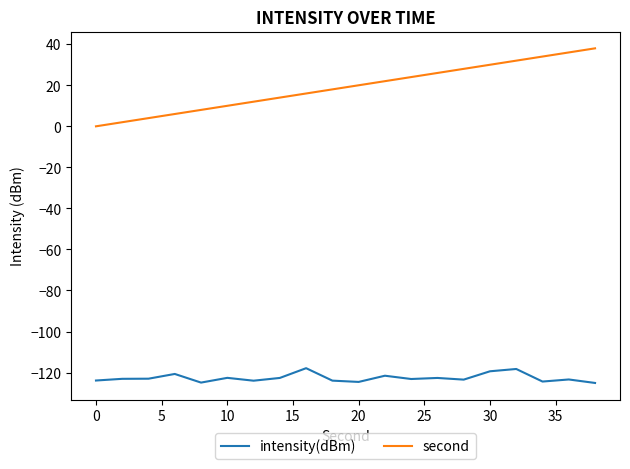

List the series in order of their peak value, lowest first.

intensity(dBm), second